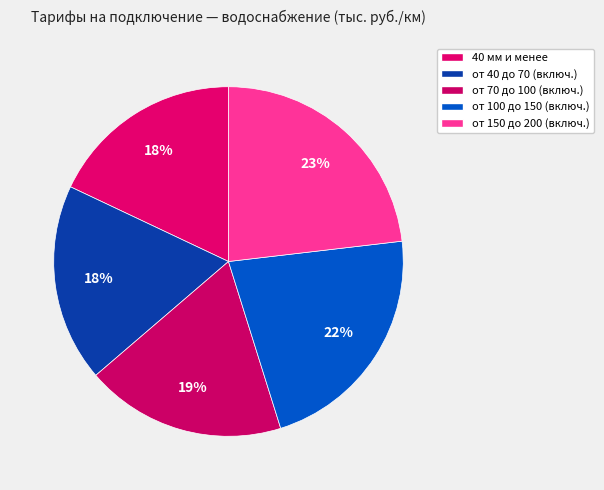

To the nearest percent, what is the combined percentage of от 70 до 100 (включ.) and от 40 до 70 (включ.)?

37%